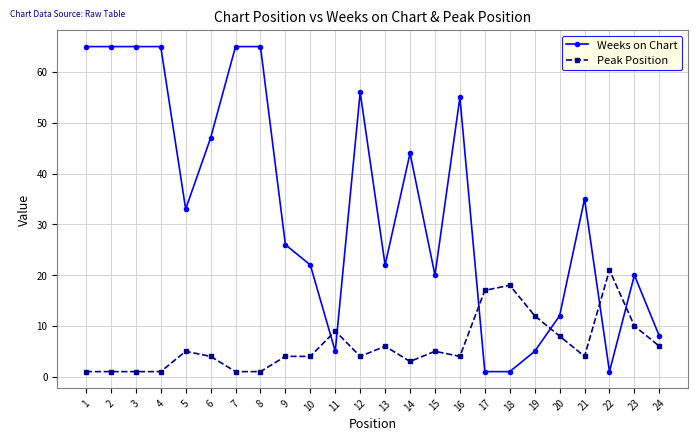

Reading left to right, list all the values displayed in this chart.

Weeks on Chart: 65	65	65	65	33	47	65	65	26	22	5	56	22	44	20	55	1	1	5	12	35	1	20	8
Peak Position: 1	1	1	1	5	4	1	1	4	4	9	4	6	3	5	4	17	18	12	8	4	21	10	6